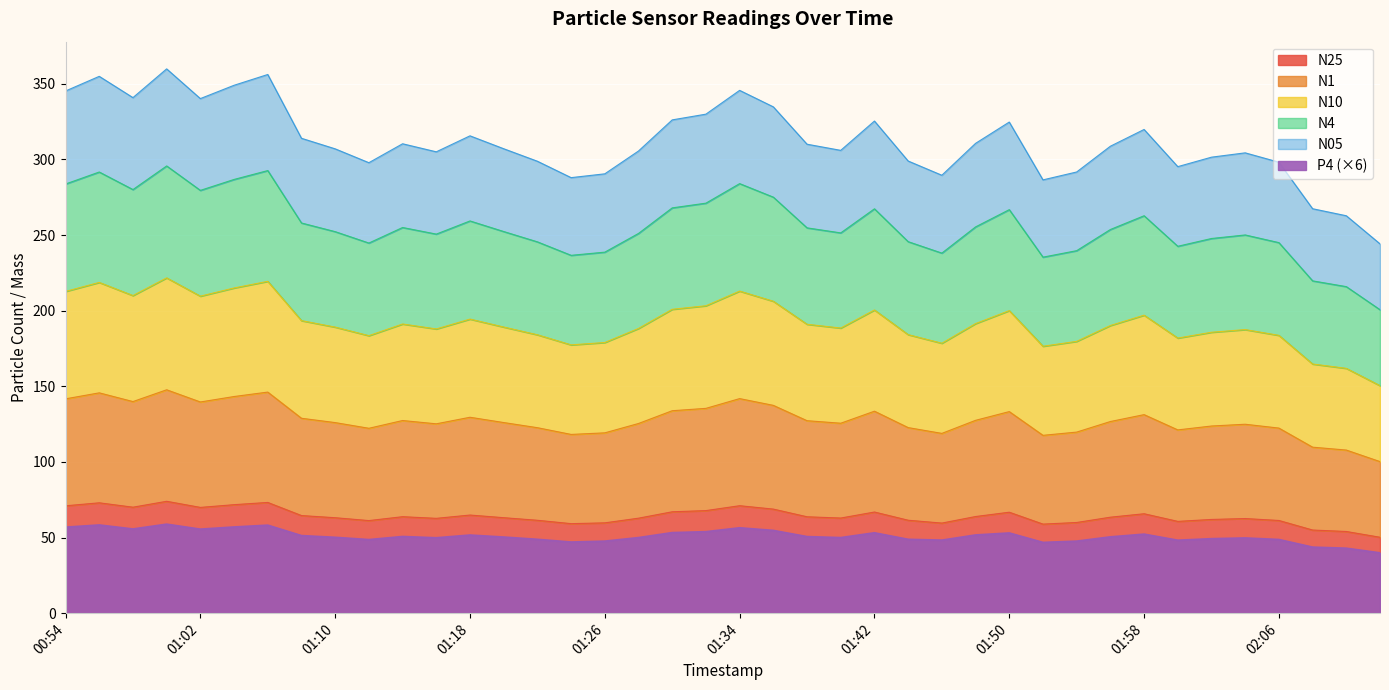

How many categories are shown in the chart?

40